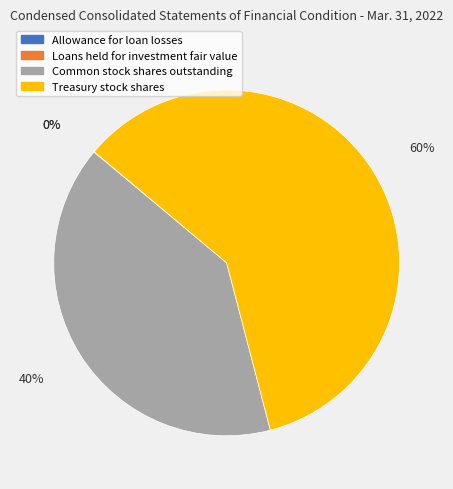

Which slice represents more than half of the pie?

Treasury stock shares